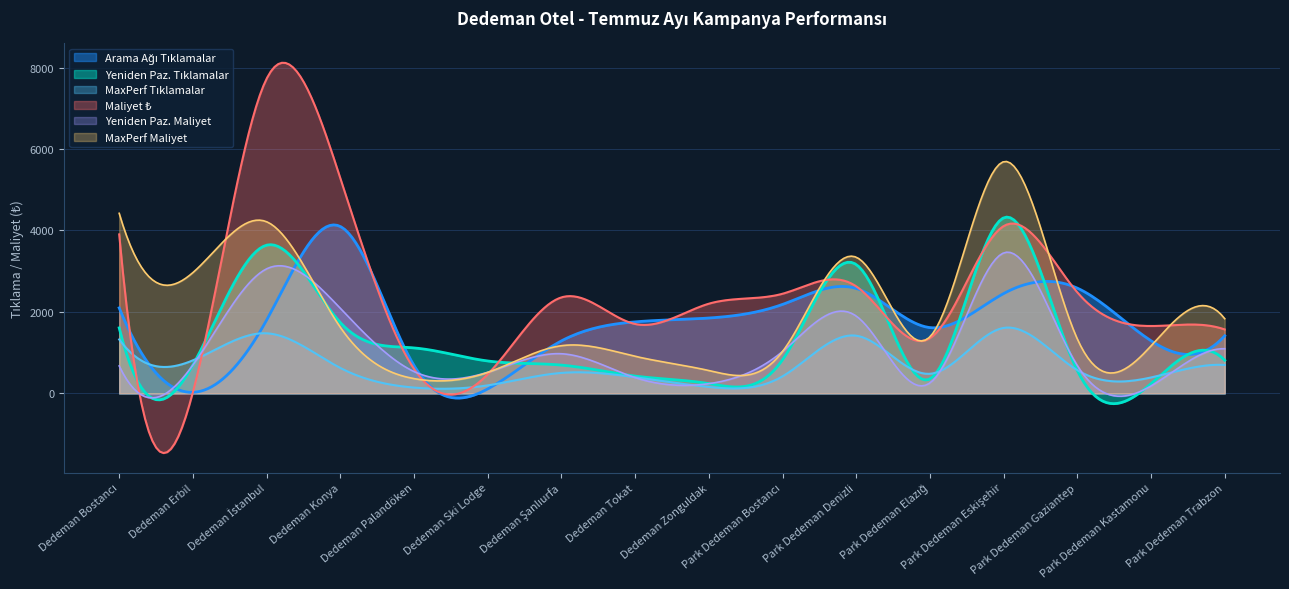

Which category has the lowest value in the MaxPerf Tıklamalar series?

Dedeman Palandöken